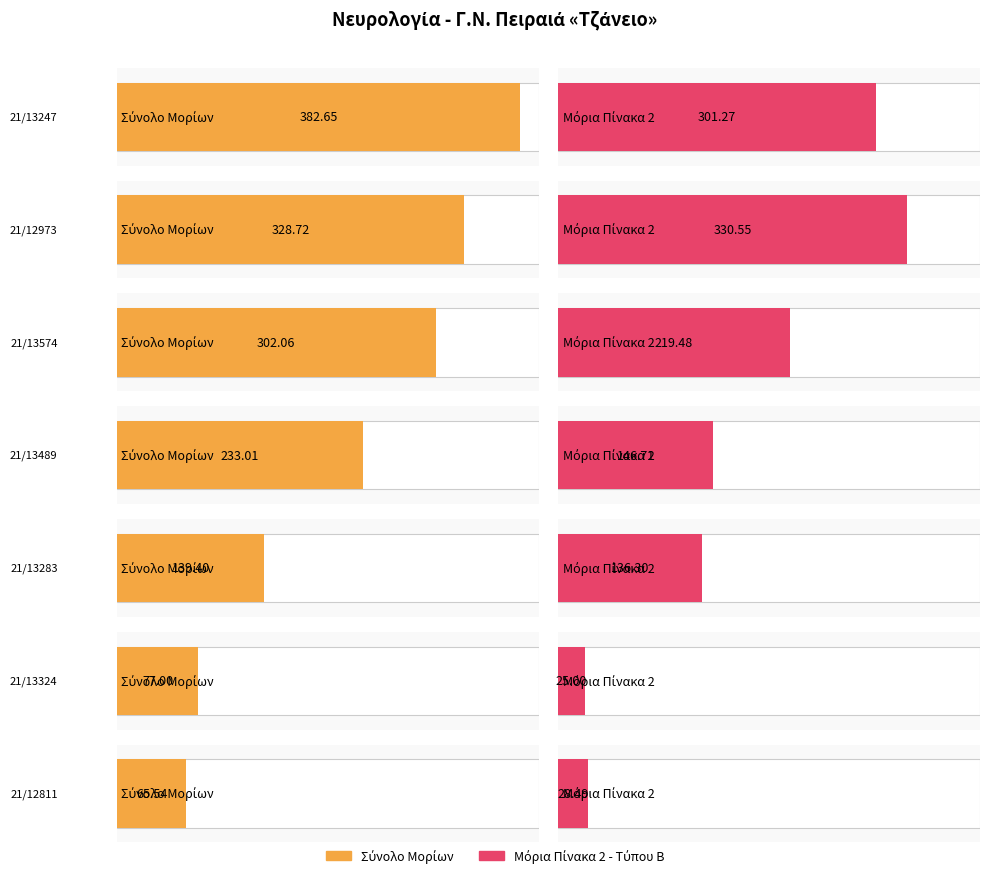

Which series has the largest total across all categories?

Σύνολο Μορίων